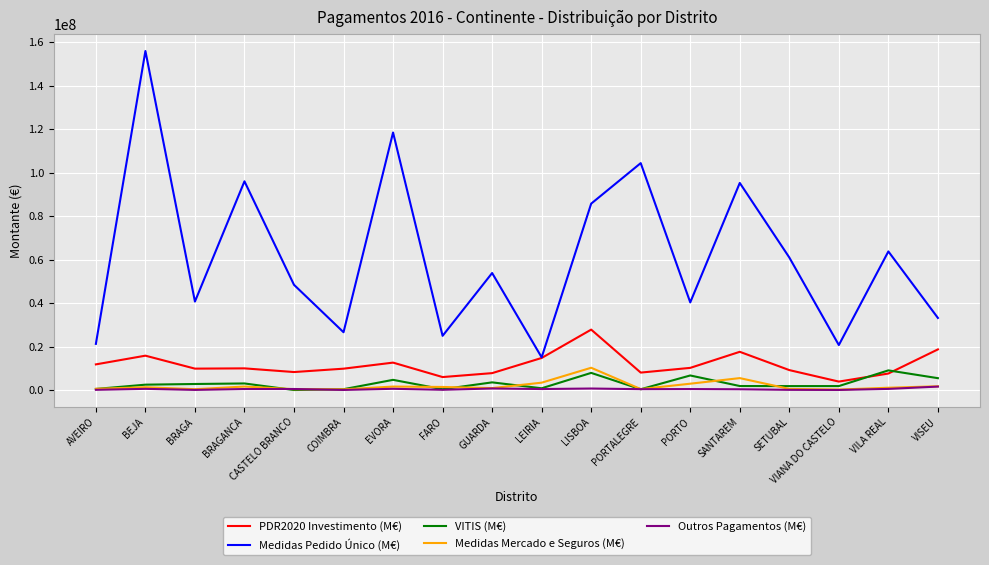

Which series has the largest total across all categories?

Medidas Pedido Único (M€)